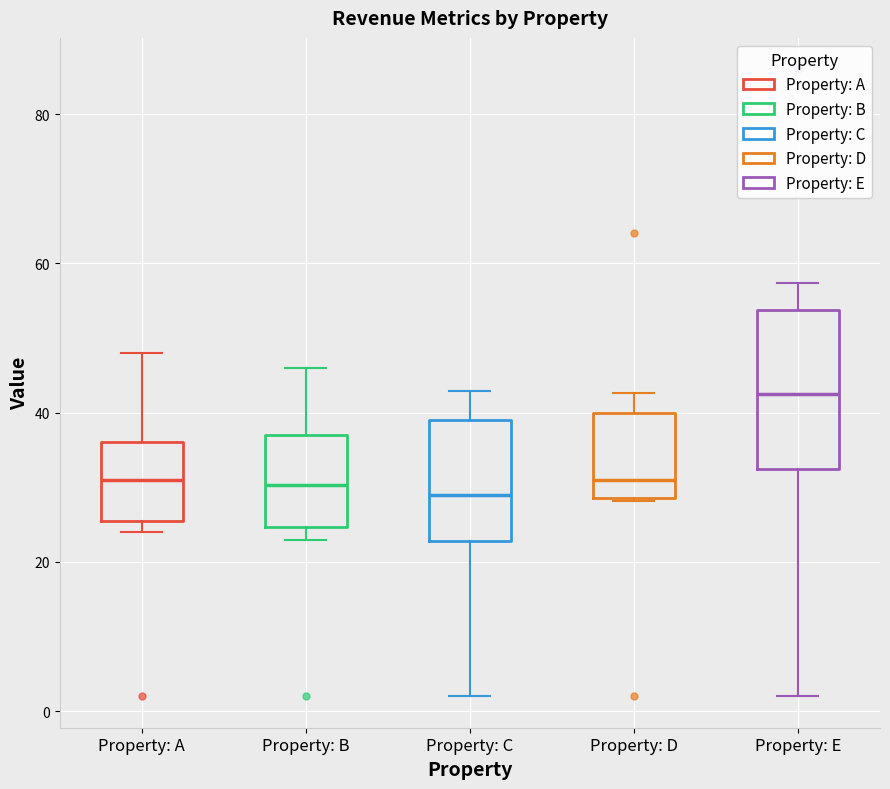

Comparing the boxes themselves (not the whiskers), which one is the tallest?

Property: E